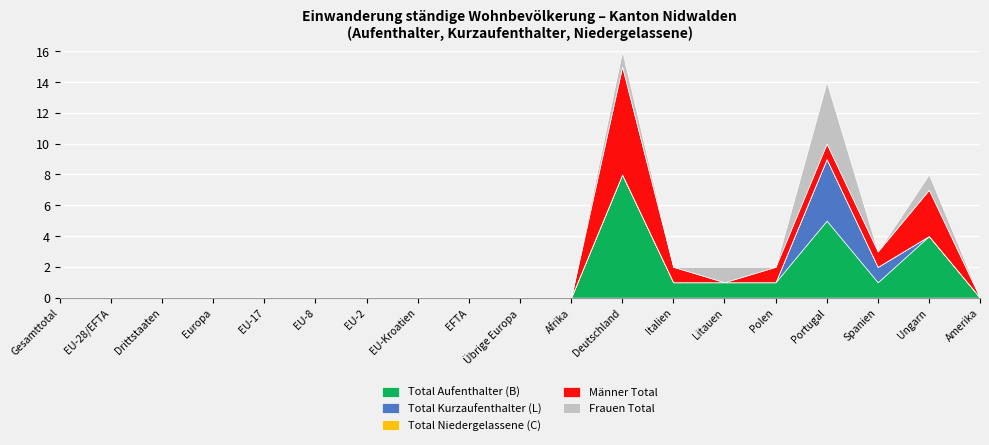

What is the label of the 2nd point from the right?

Ungarn